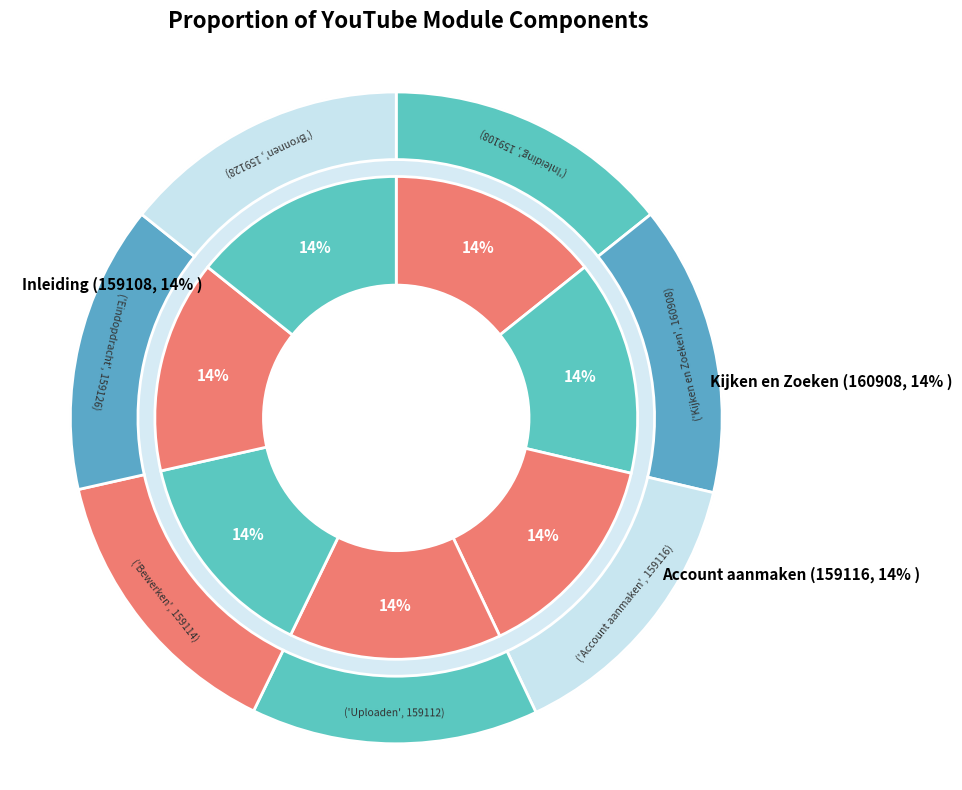

Is there any slice that represents more than half of the pie?

No